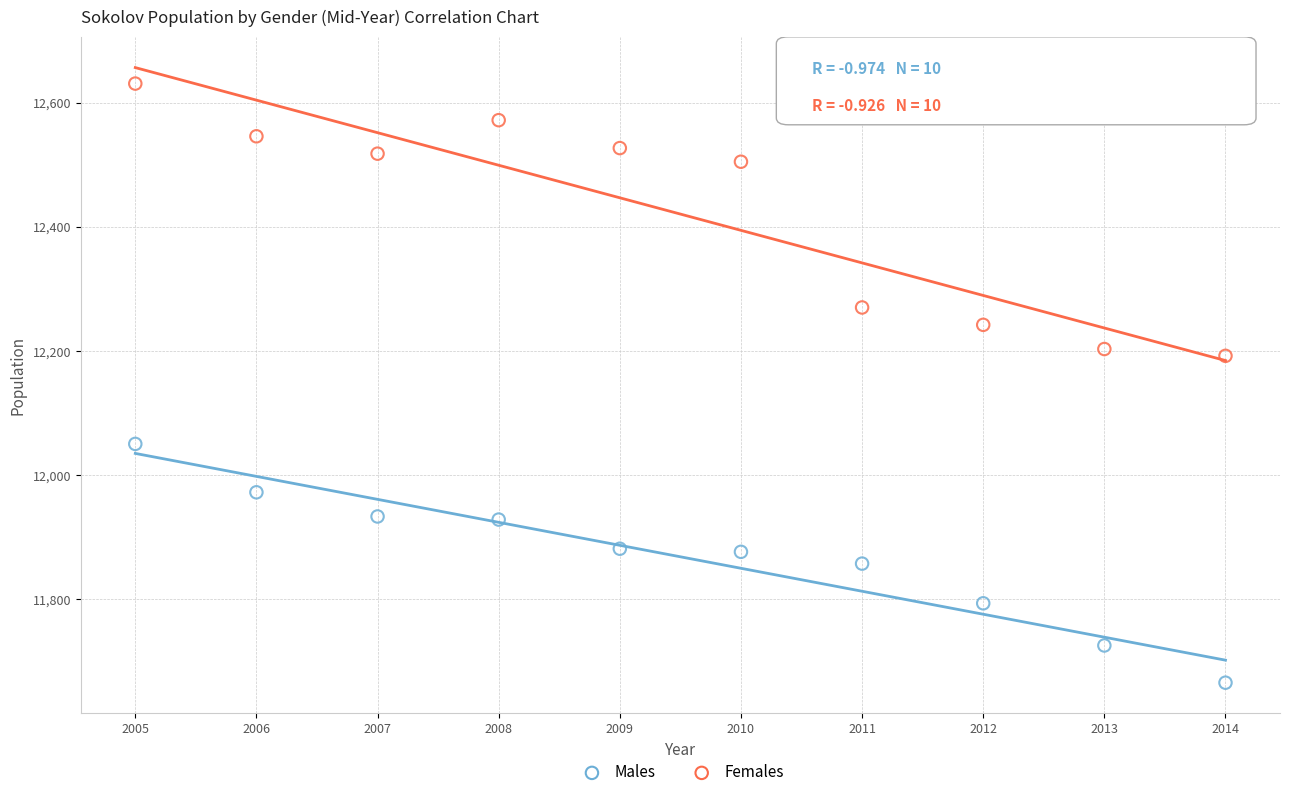

What are all the series names shown in the legend?

Males, Females